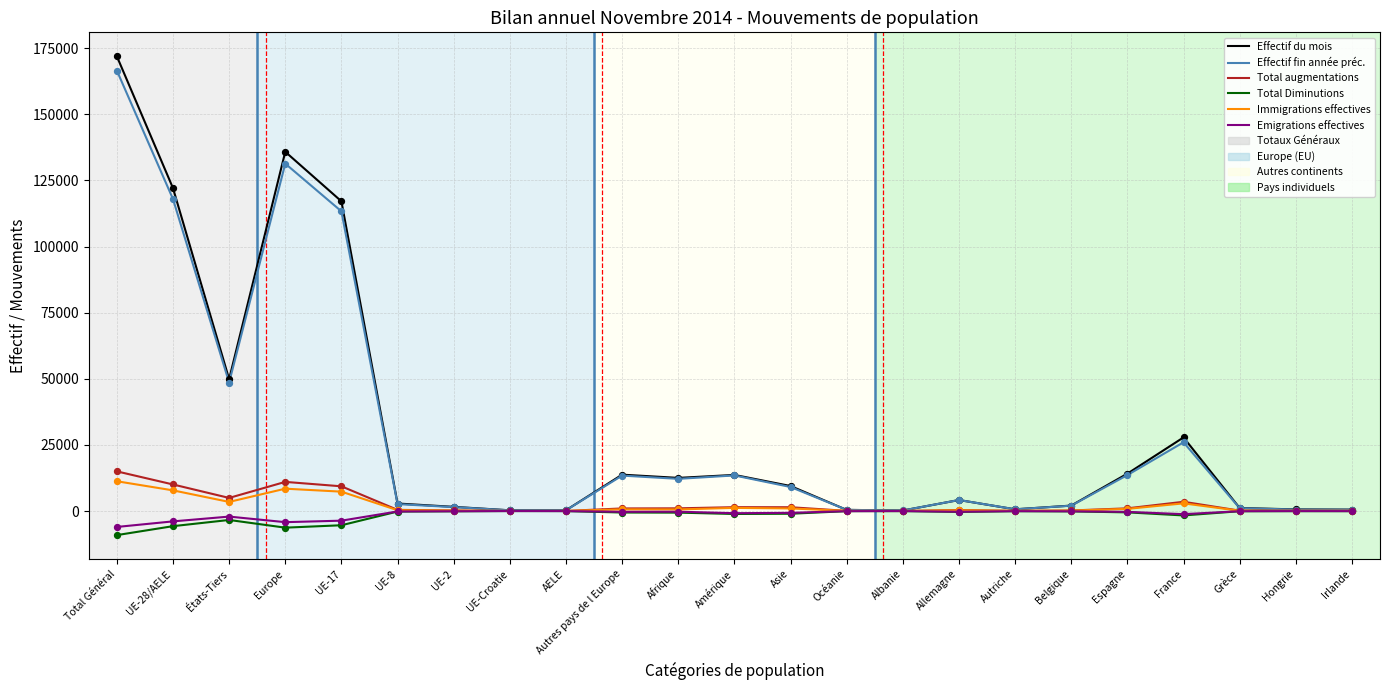

Is the value of Effectif fin année préc. at Autres pays de l Europe greater than the value of Total augmentations at Europe?

Yes